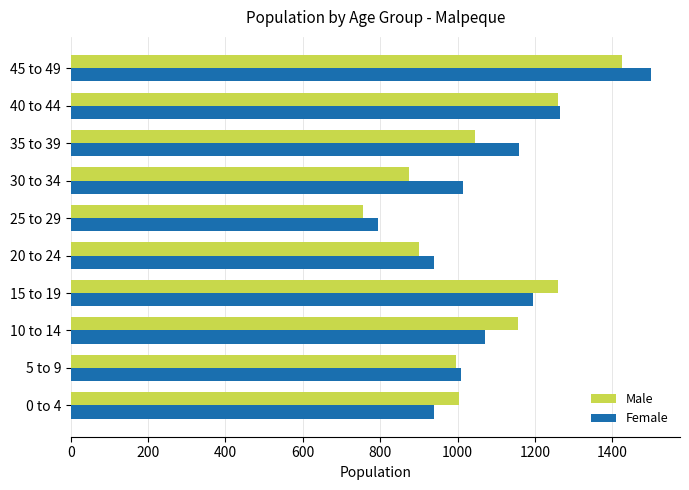

At which label is Female closest to 1147?

35 to 39